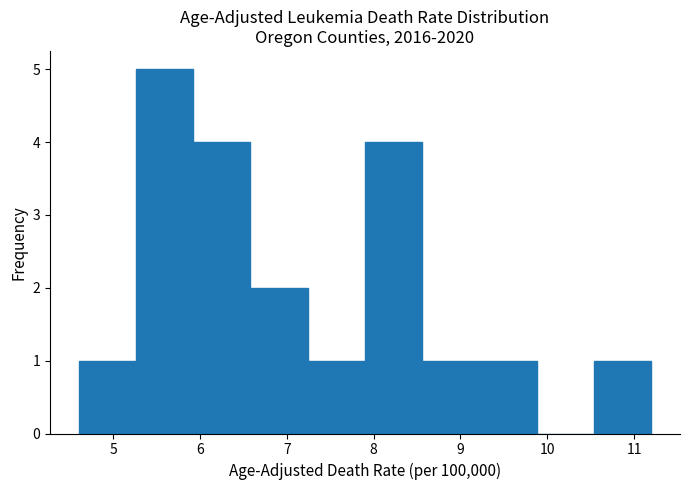

Which range on the x-axis has the tallest bar?

5.26 to 5.92